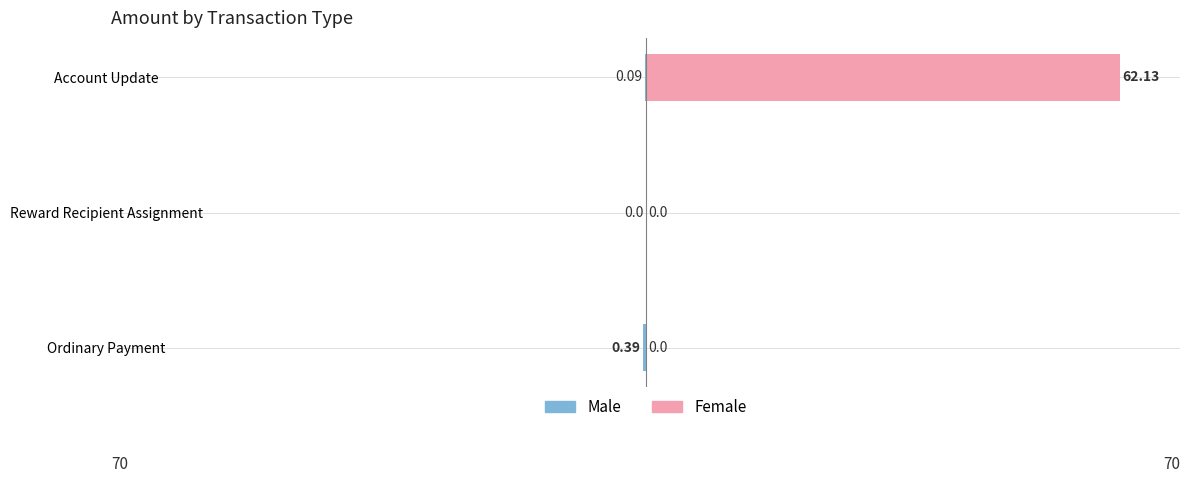

What is the total value across all series at 0?

-0.4